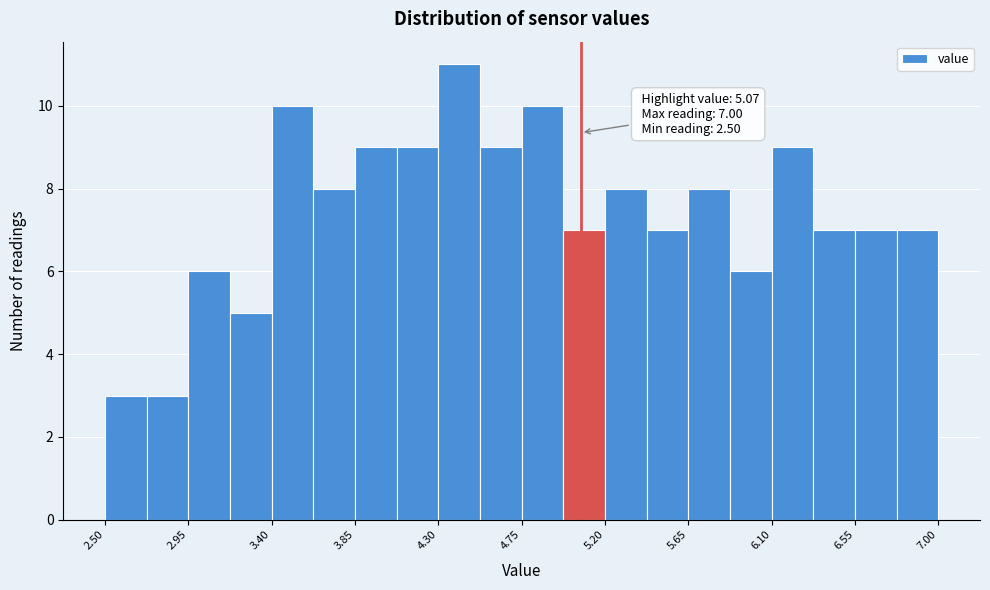

Over which range of the x-axis is the bar tallest?

4.300 to 4.525